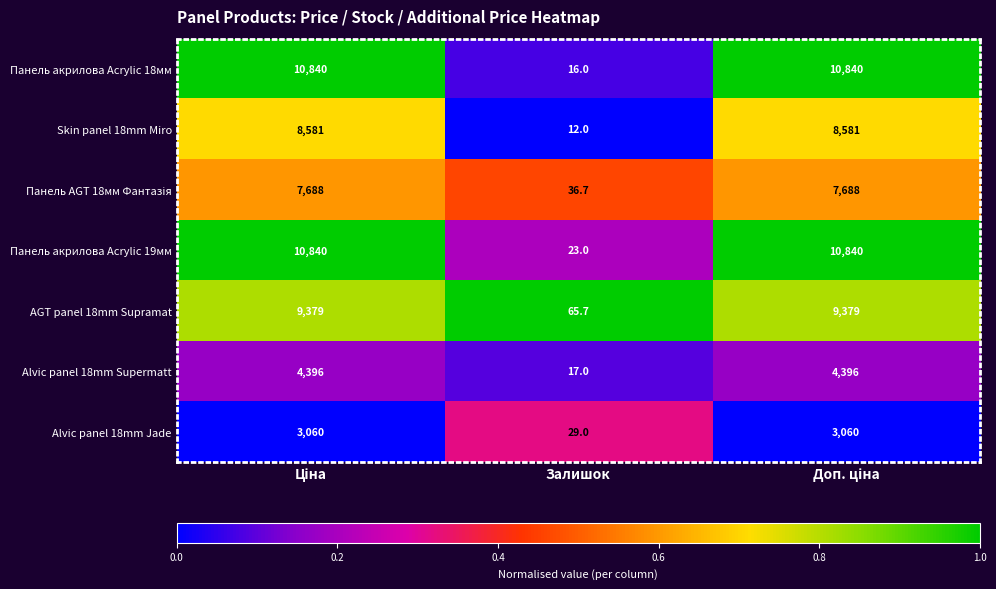

Is it true that Панель акрилова Acrylic 19мм equals 9.2 at Залишок?

False